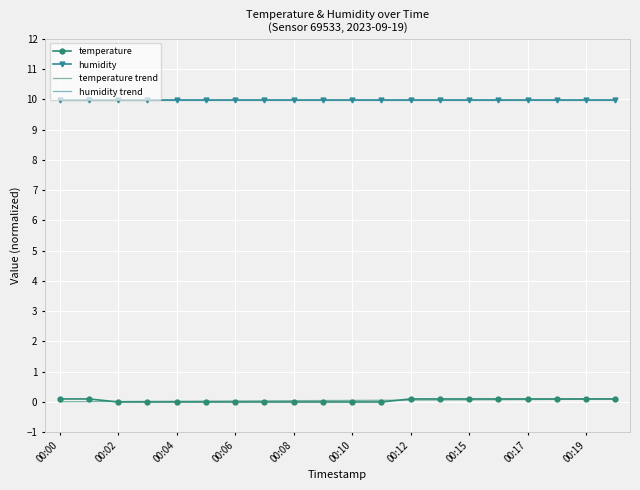

True or false: humidity and humidity trend intersect in this chart.

False